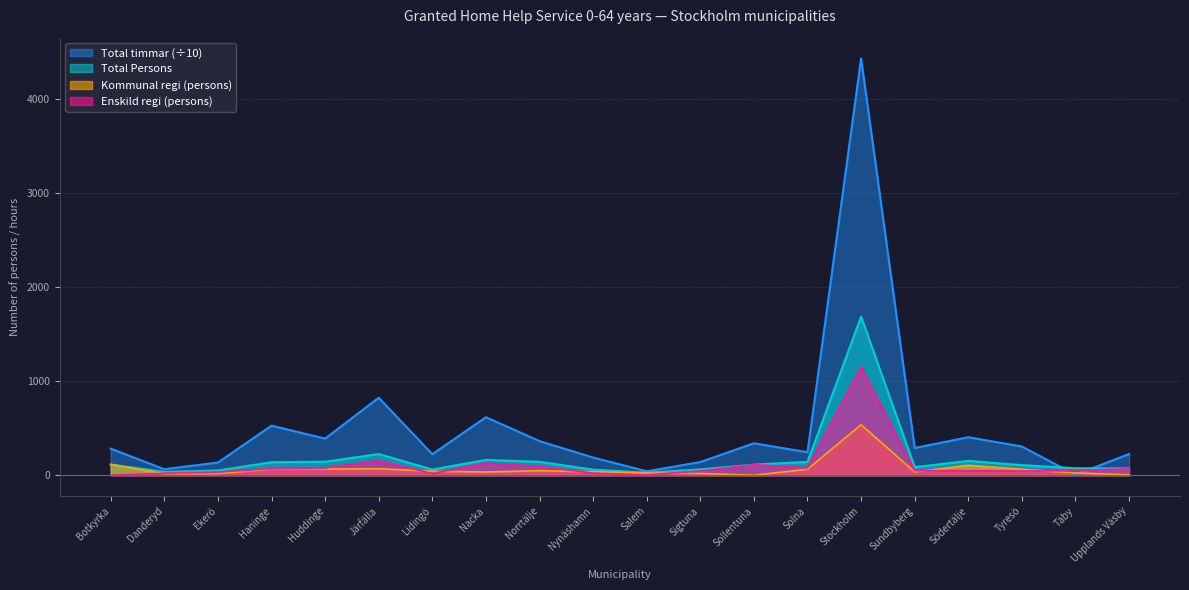

At which category is the sum across all series the highest?

Stockholm